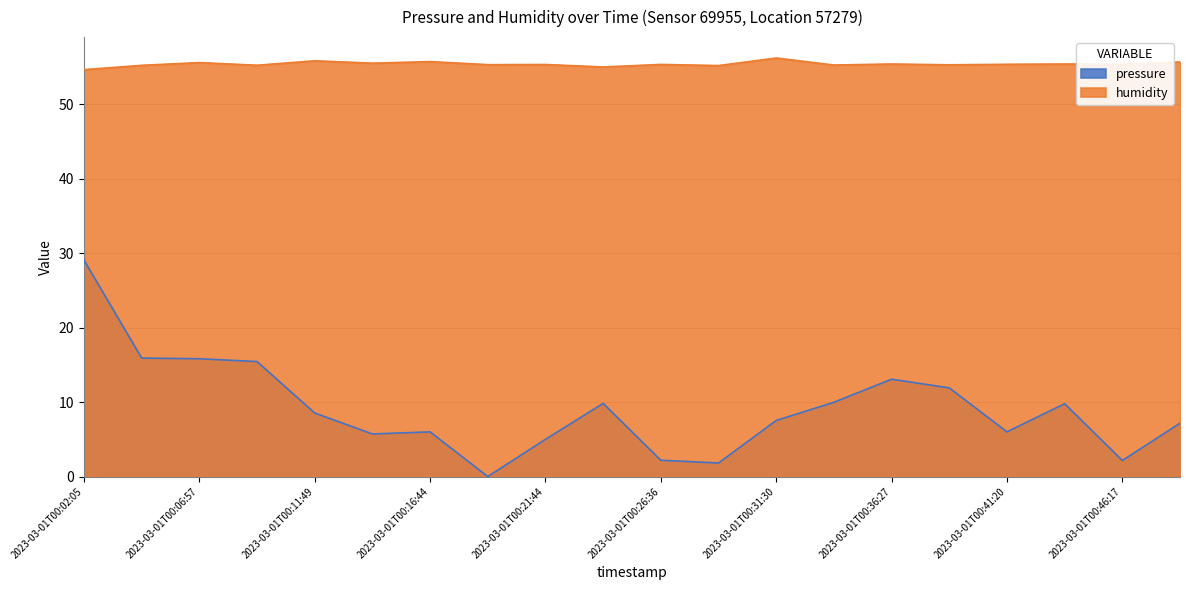

What is the total value across all series at 2023-03-01T00:19:18?

55.3